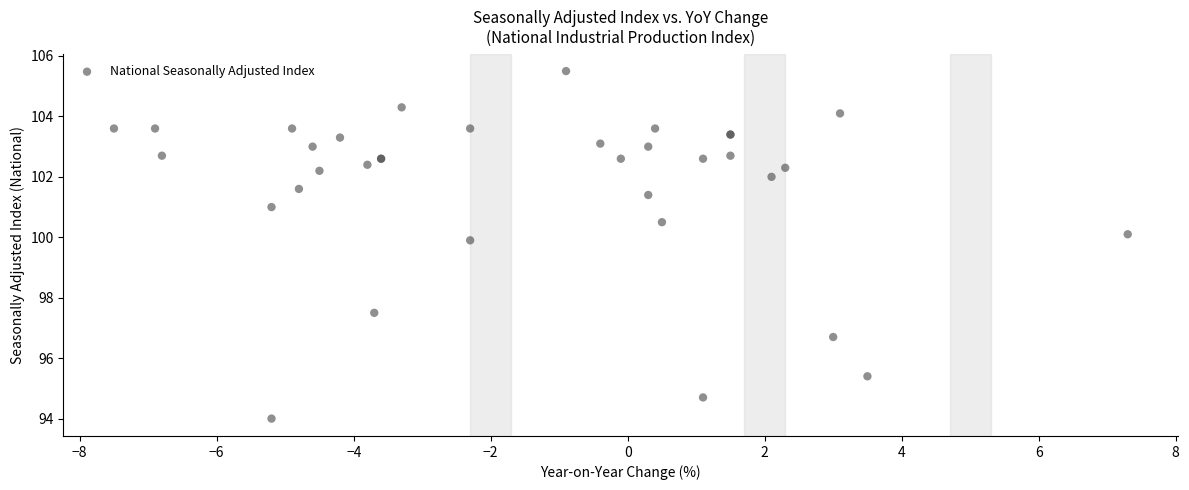

What Y value in the scatter plot is closest to 99?

99.9